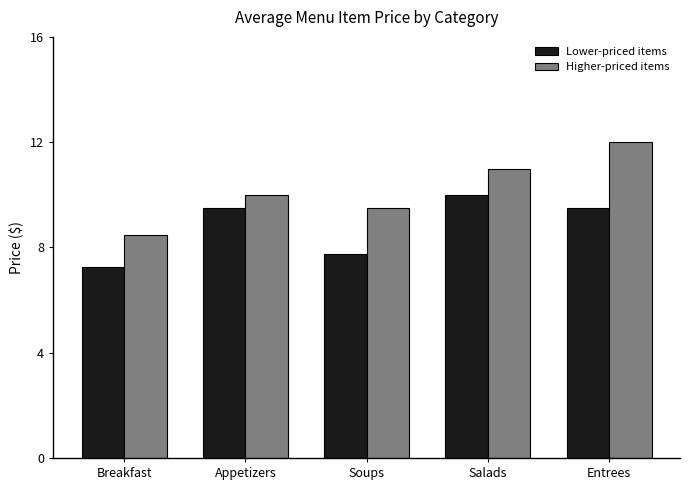

What position from the right is Entrees?

1